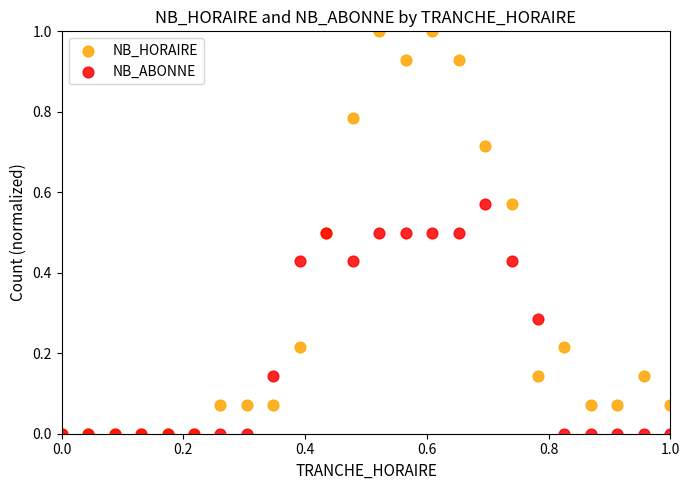

What are all the series names shown in the legend?

NB_HORAIRE, NB_ABONNE